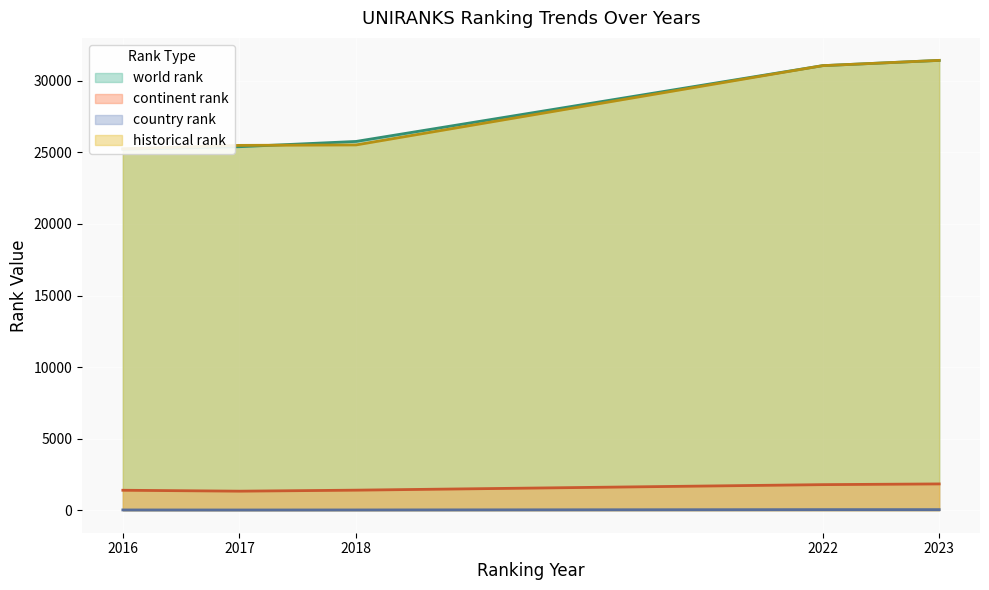

Which label corresponds to the smallest value in the chart?

2017